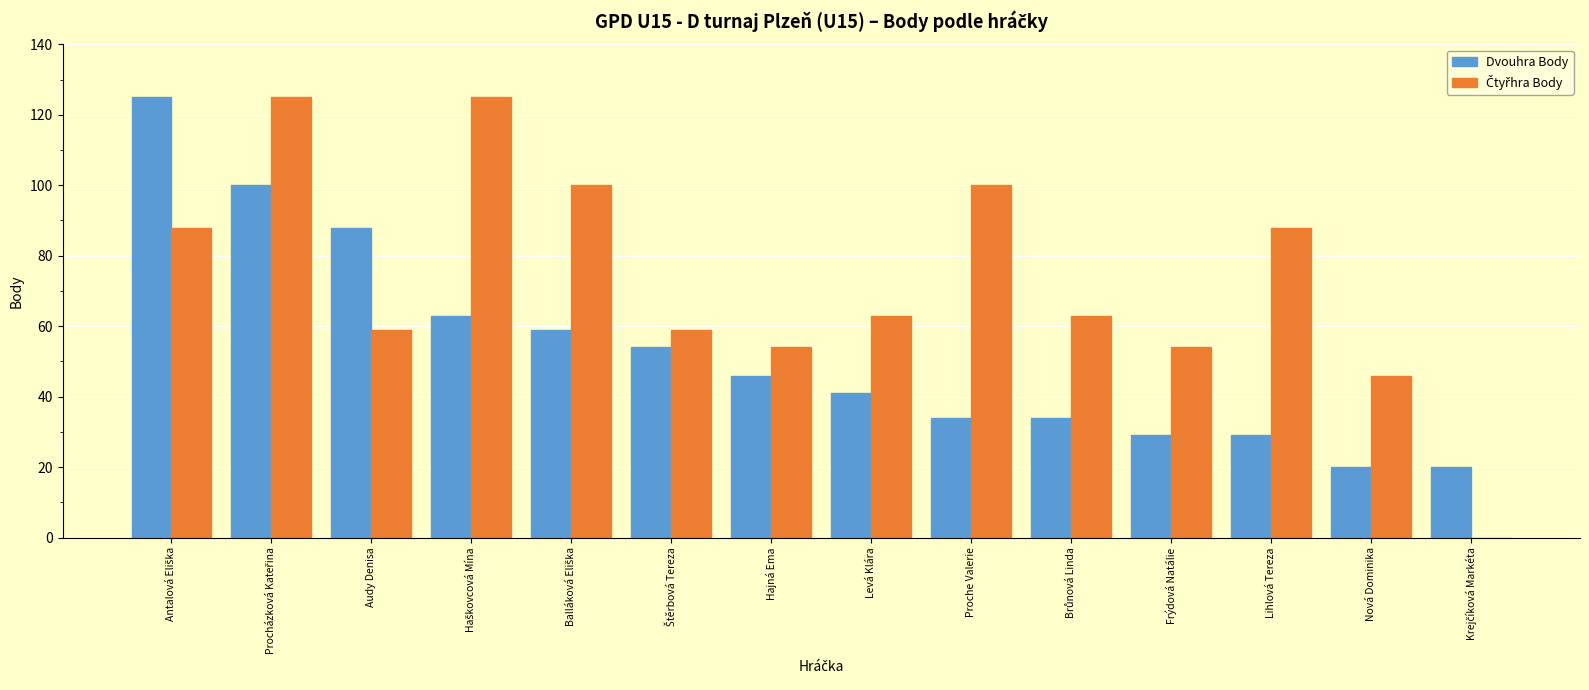

What is the total value across all series at Frýdová Natálie?

83